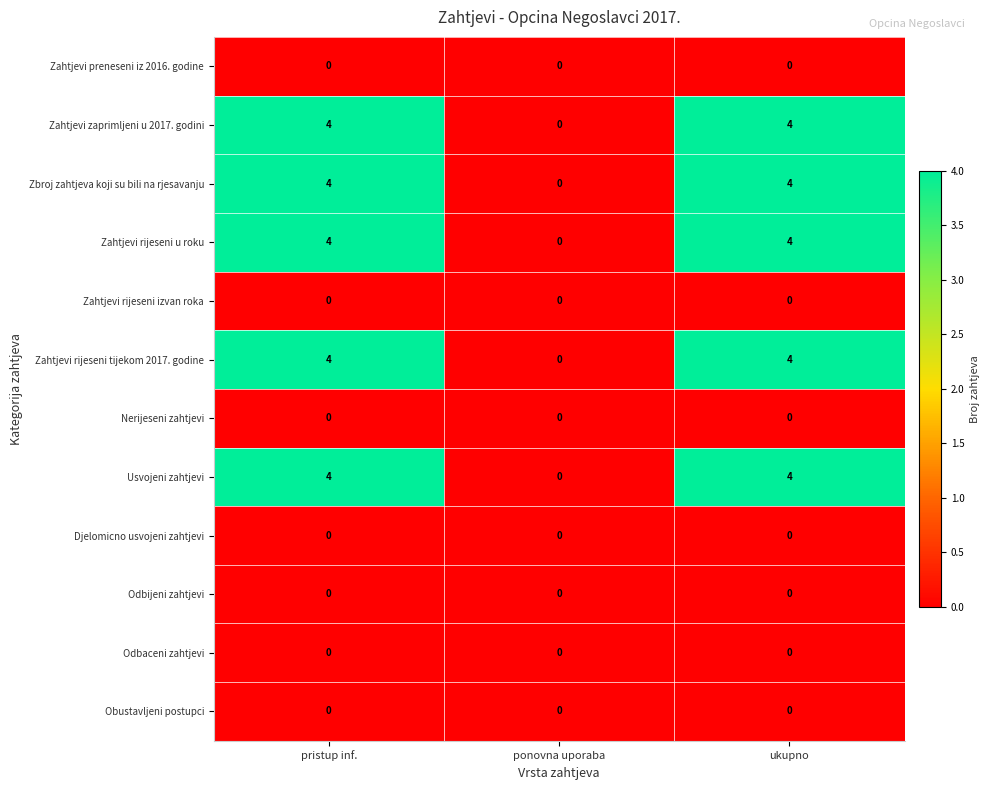

How many series are shown in this chart?

12